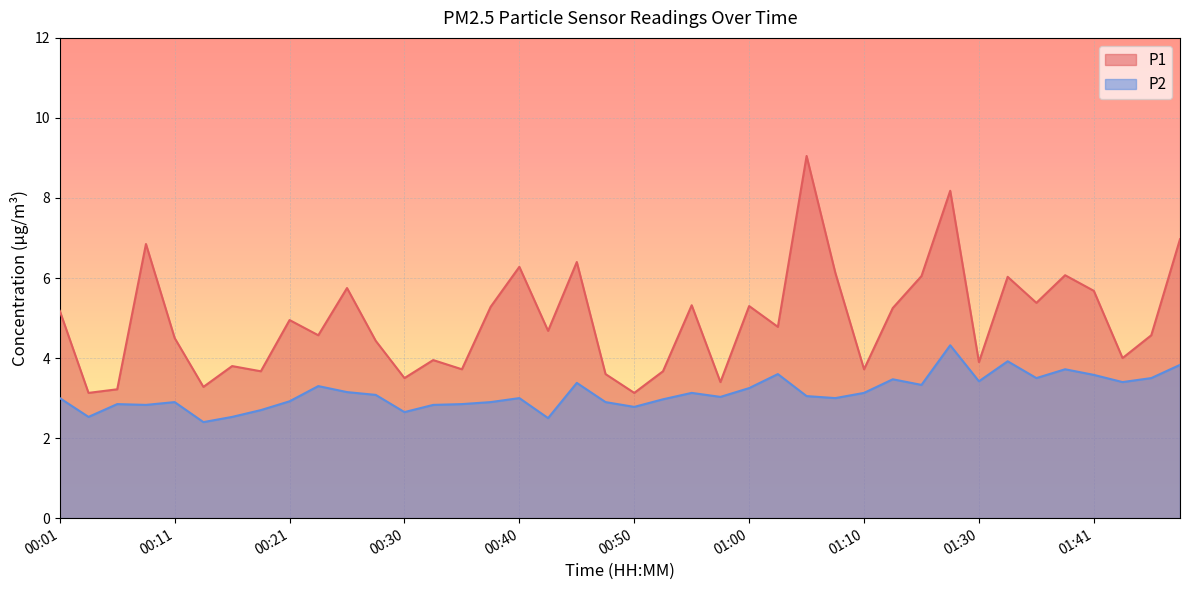

True or false: P2 and P1 cross at least once.

False